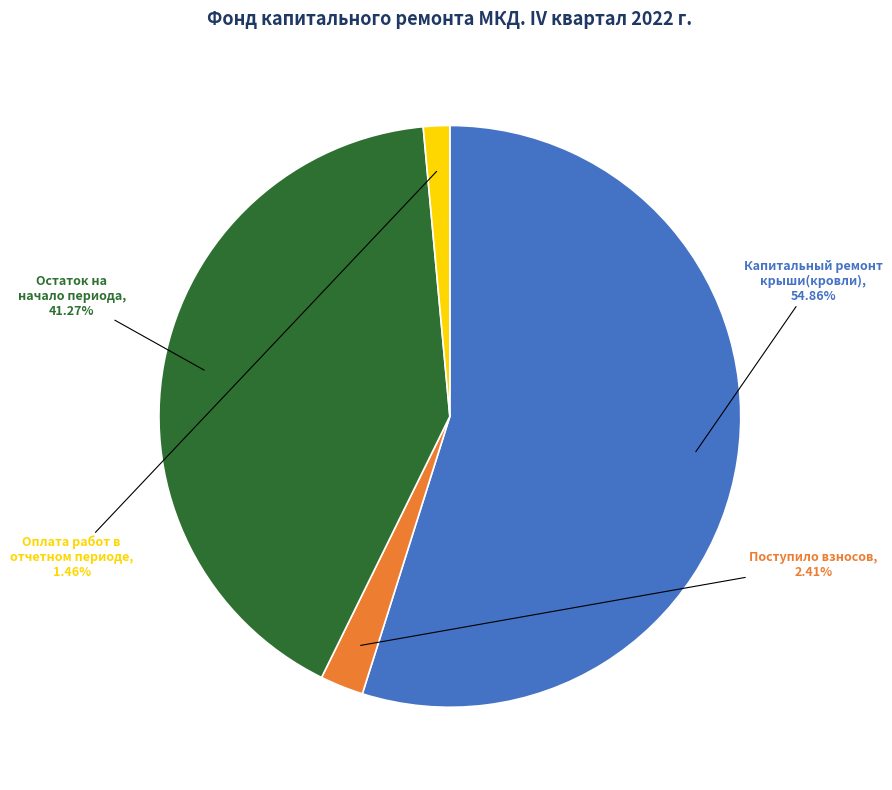

Between Поступило взносов and Капитальный ремонт крыши(кровли), which is larger?

Капитальный ремонт крыши(кровли)